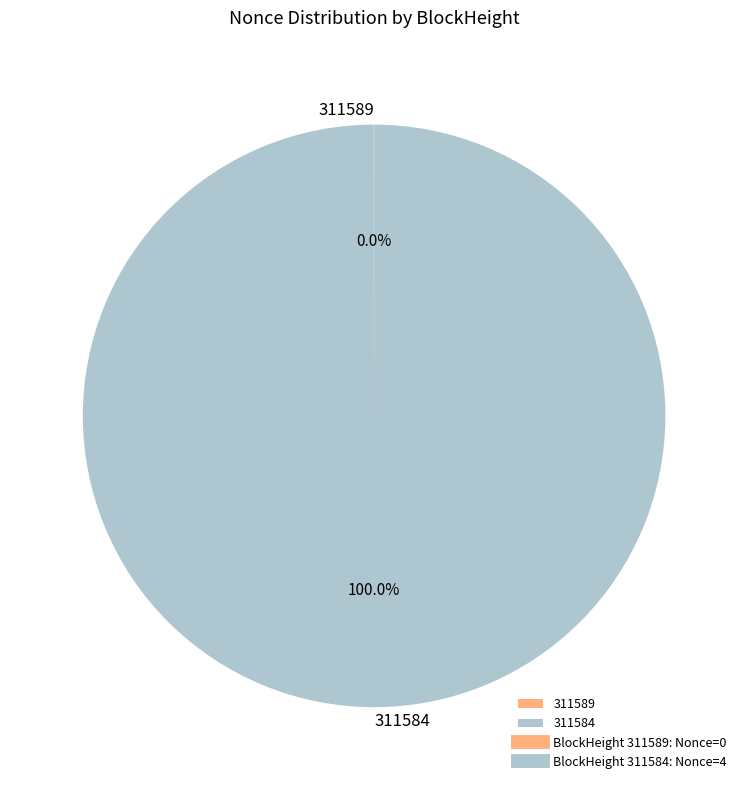

Which category accounts for the majority?

311584